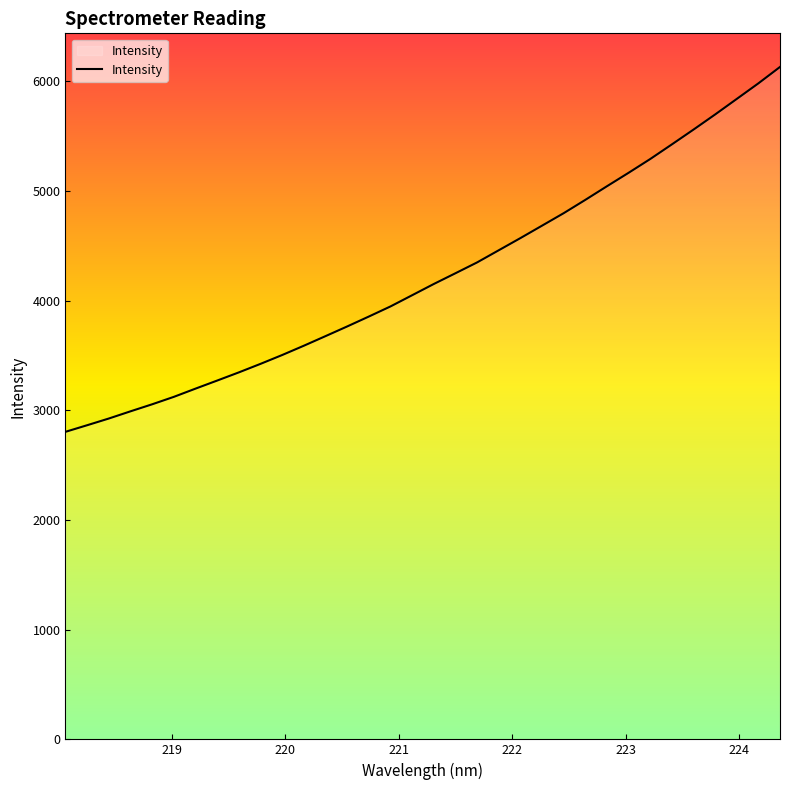

True or false: there are more than 0 points higher than both neighbors.

False